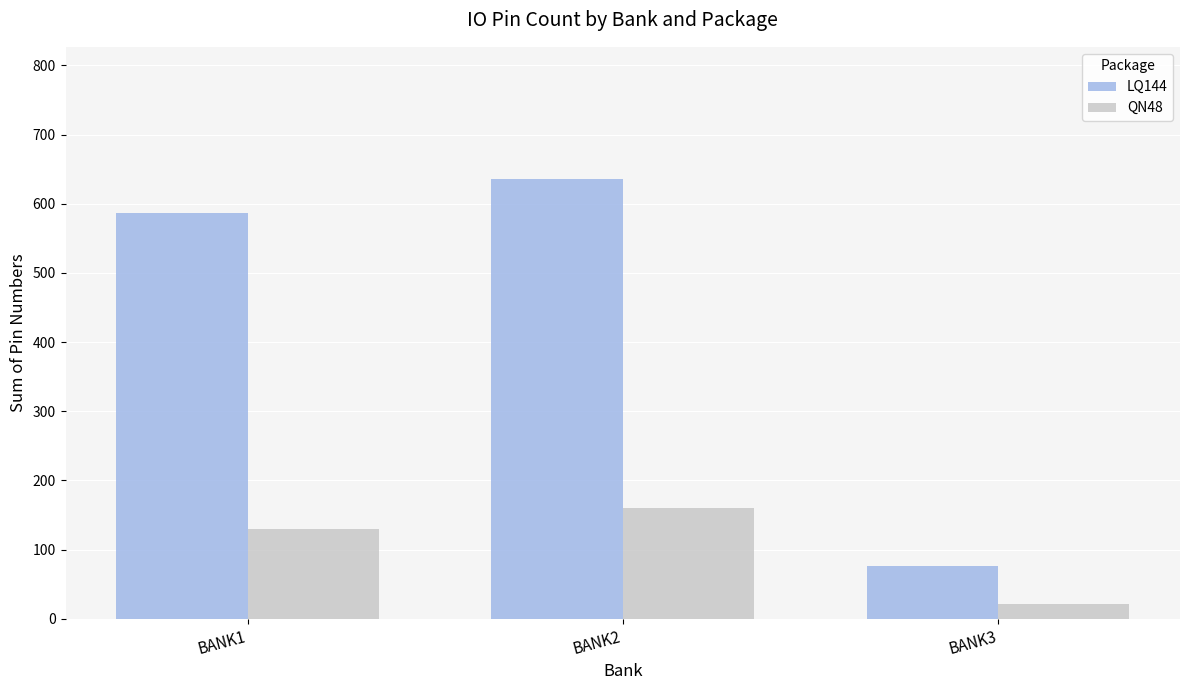

Which series changed the most between BANK2 and BANK3?

LQ144